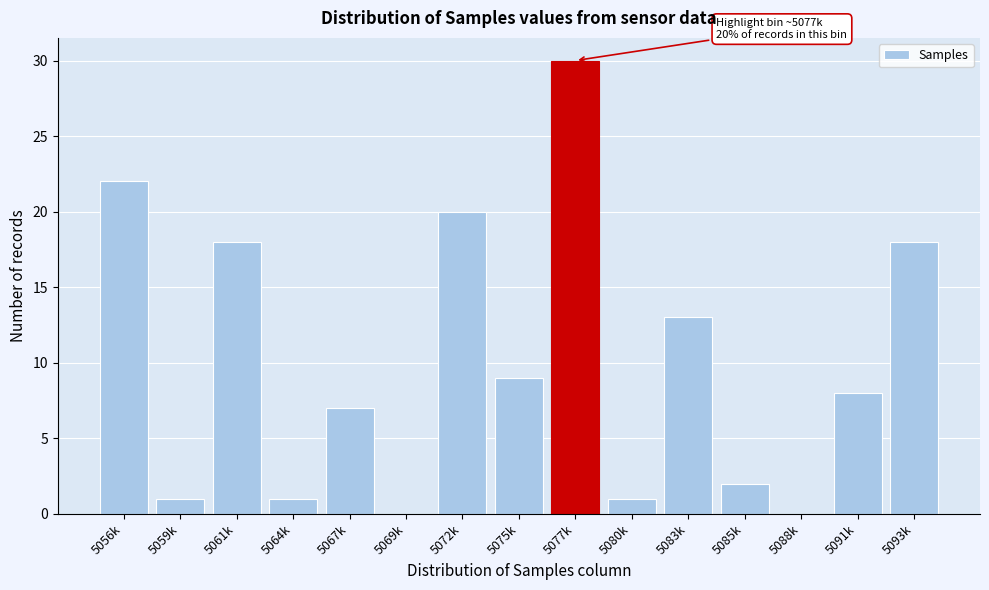

Reading left to right, list all the values displayed in this chart.

5056k=22	5059k=1	5061k=18	5064k=1	5067k=7	5069k=0	5072k=20	5075k=9	5077k=30	5080k=1	5083k=13	5085k=2	5088k=0	5091k=8	5093k=18